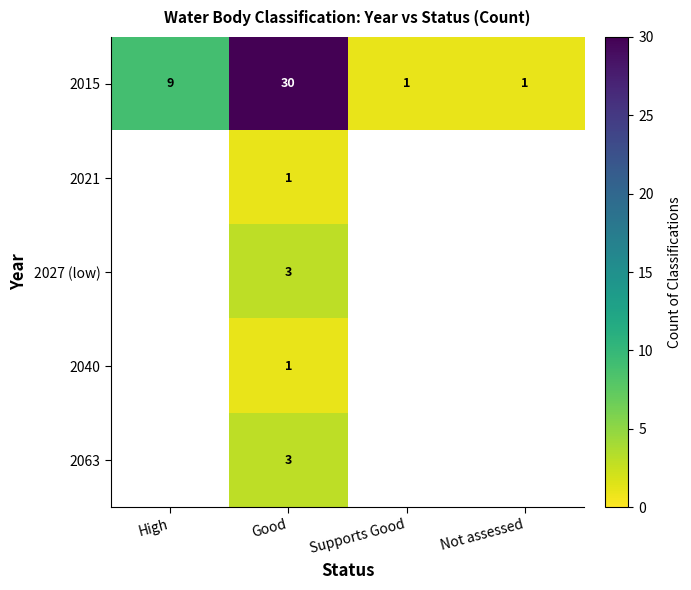

What is the total value across all series at Good?

38